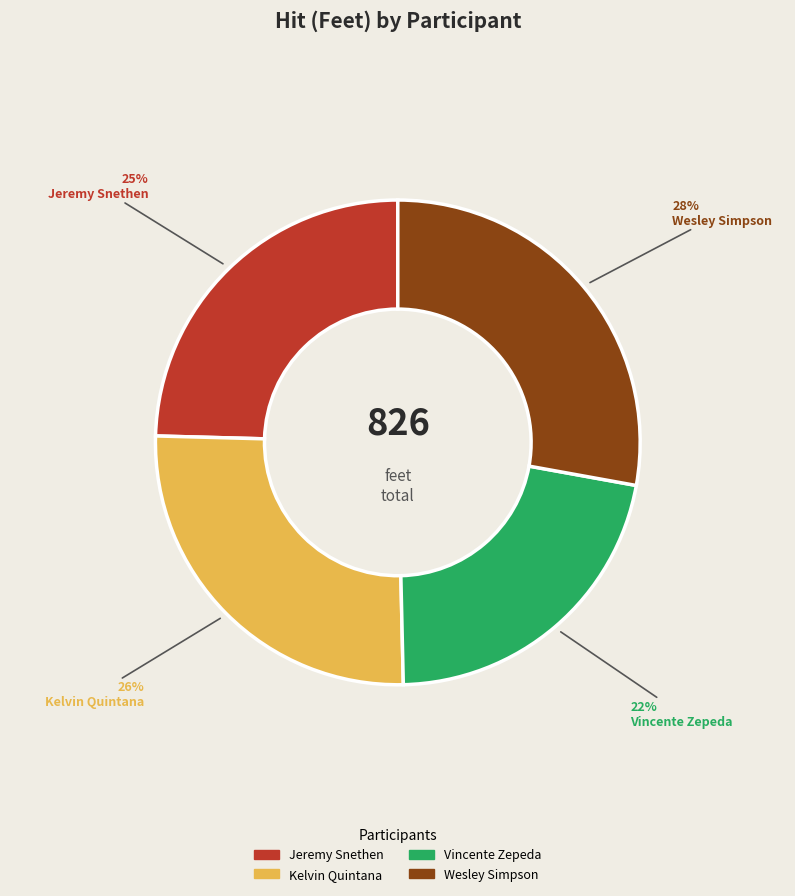

Is the sum of Vincente Zepeda and Jeremy Snethen greater than half?

No